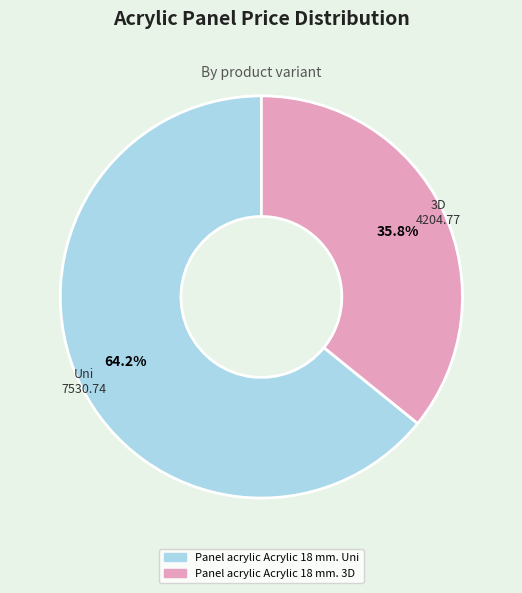

Which slice is the smallest?

Panel acrylic Acrylic 18 mm. 3D